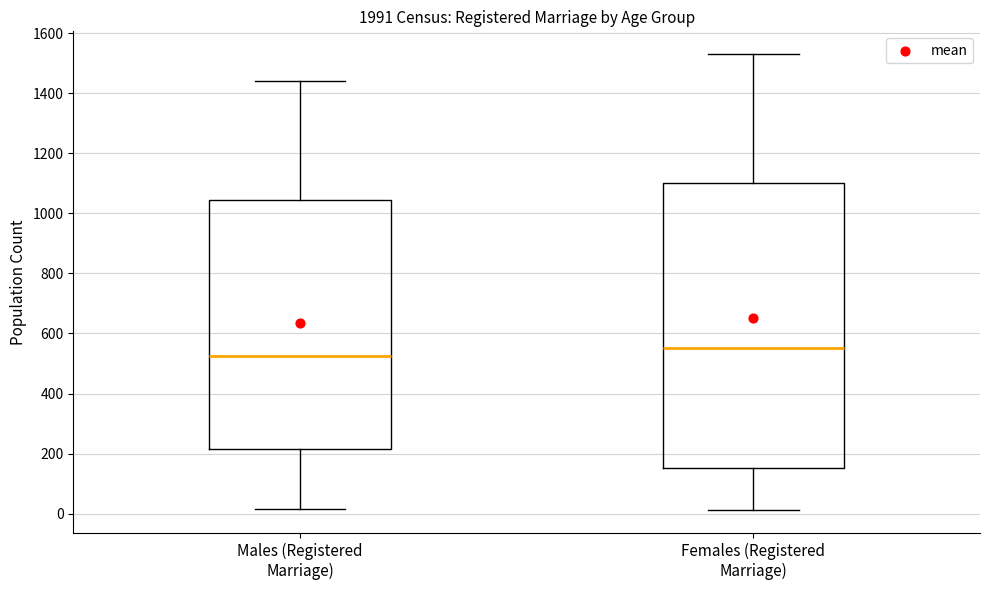

Which box is the tallest, from its lower edge to its upper edge?

Females (Registered Marriage)